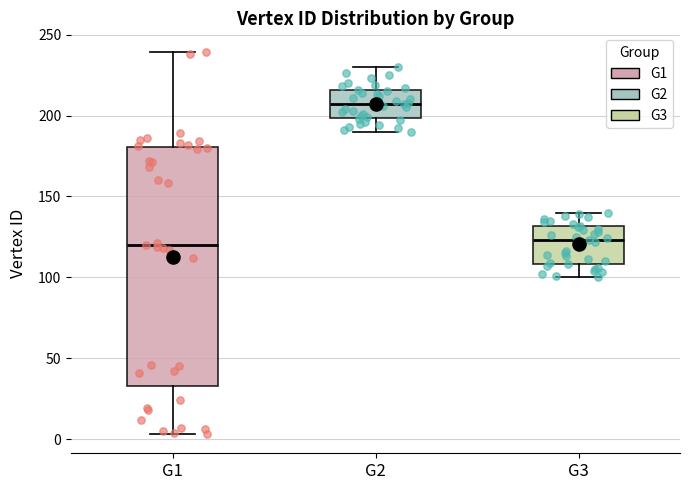

Reading left to right, read every box against the y-axis: the position of its median line, the range the box covers, and the ends of its whiskers. The values are not printed on the chart, so give them approximately, as read against the axis.

G1: median 120, box 35 to 180, whiskers 5 to 240
G2: median 205, box 200 to 215, whiskers 190 to 230
G3: median 125, box 110 to 130, whiskers 100 to 140